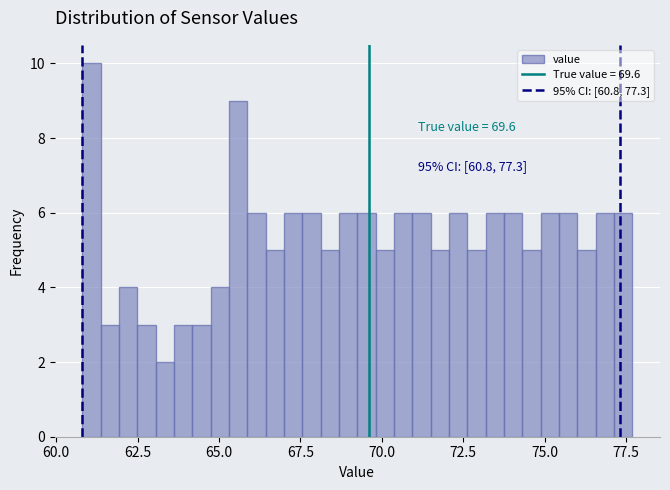

Read against the x-axis, roughly where is the centre of the tallest bar?

61.0